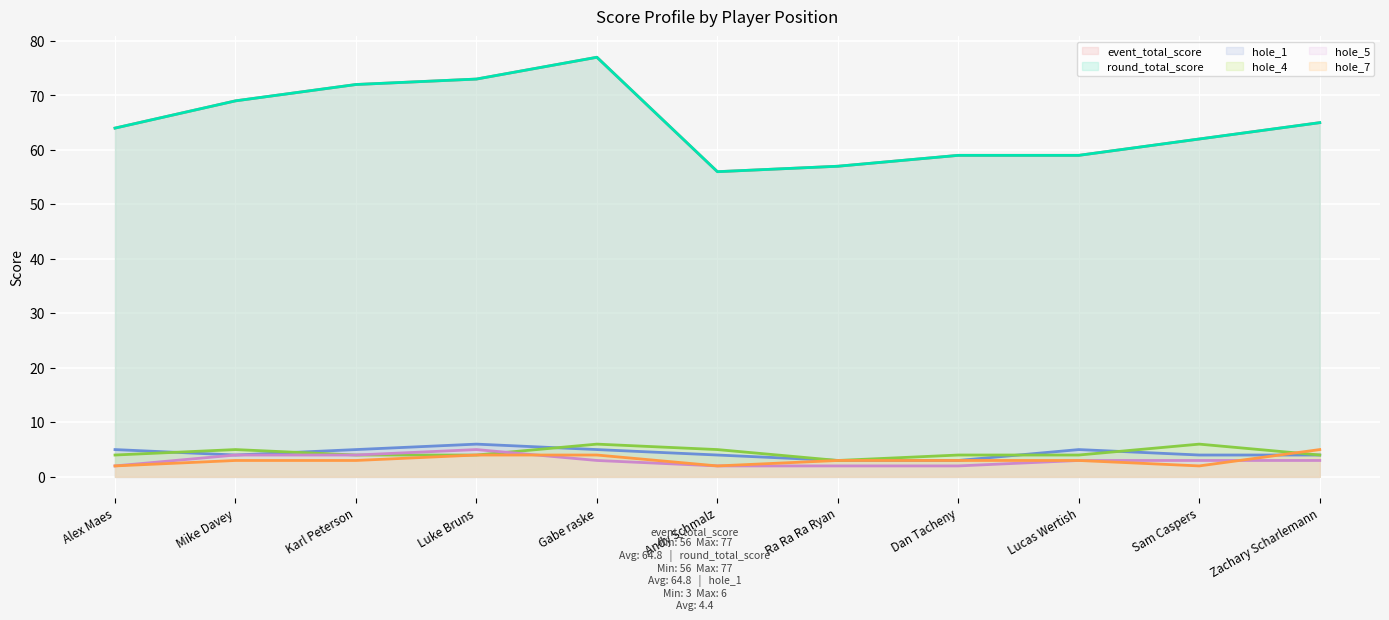

Reading left to right, list all the values displayed in this chart.

event_total_score: Alex Maes=64	Mike Davey=69	Karl Peterson=72	Luke Bruns=73	Gabe raske=77	Andy Schmalz=56	Ra Ra Ra Ryan=57	Dan Tacheny=59	Lucas Wertish=59	Sam Caspers=62	Zachary Scharlemann=65
round_total_score: Alex Maes=64	Mike Davey=69	Karl Peterson=72	Luke Bruns=73	Gabe raske=77	Andy Schmalz=56	Ra Ra Ra Ryan=57	Dan Tacheny=59	Lucas Wertish=59	Sam Caspers=62	Zachary Scharlemann=65
hole_1: Alex Maes=5	Mike Davey=4	Karl Peterson=5	Luke Bruns=6	Gabe raske=5	Andy Schmalz=4	Ra Ra Ra Ryan=3	Dan Tacheny=3	Lucas Wertish=5	Sam Caspers=4	Zachary Scharlemann=4
hole_4: Alex Maes=4	Mike Davey=5	Karl Peterson=4	Luke Bruns=4	Gabe raske=6	Andy Schmalz=5	Ra Ra Ra Ryan=3	Dan Tacheny=4	Lucas Wertish=4	Sam Caspers=6	Zachary Scharlemann=4
hole_5: Alex Maes=2	Mike Davey=4	Karl Peterson=4	Luke Bruns=5	Gabe raske=3	Andy Schmalz=2	Ra Ra Ra Ryan=2	Dan Tacheny=2	Lucas Wertish=3	Sam Caspers=3	Zachary Scharlemann=3
hole_7: Alex Maes=2	Mike Davey=3	Karl Peterson=3	Luke Bruns=4	Gabe raske=4	Andy Schmalz=2	Ra Ra Ra Ryan=3	Dan Tacheny=3	Lucas Wertish=3	Sam Caspers=2	Zachary Scharlemann=5